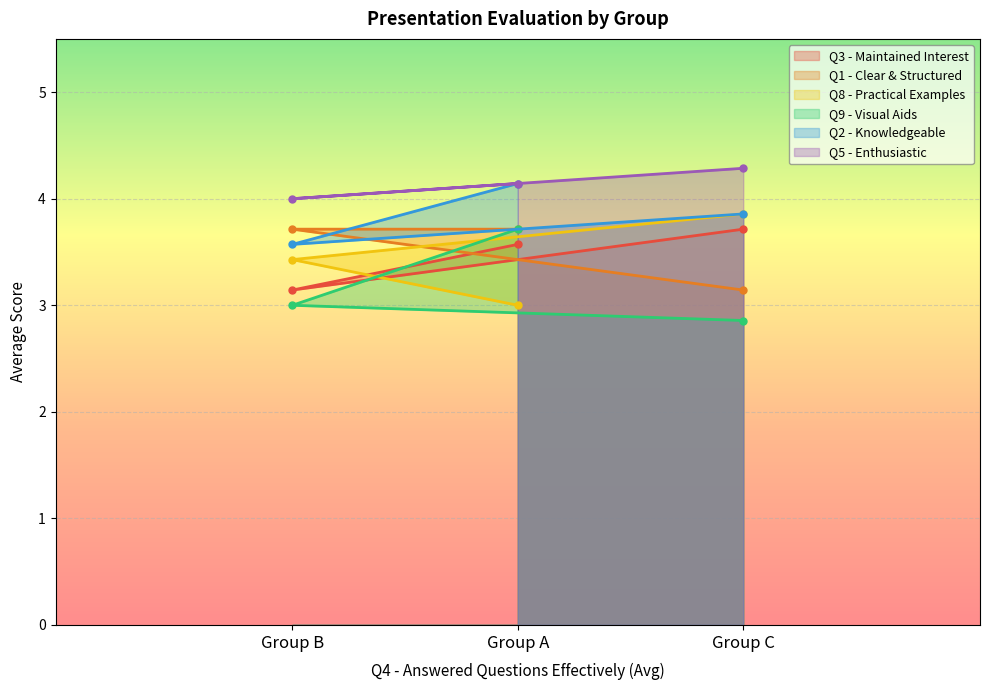

What is the sum of the Q3 - Maintained Interest values at Group B and Group A?

6.7